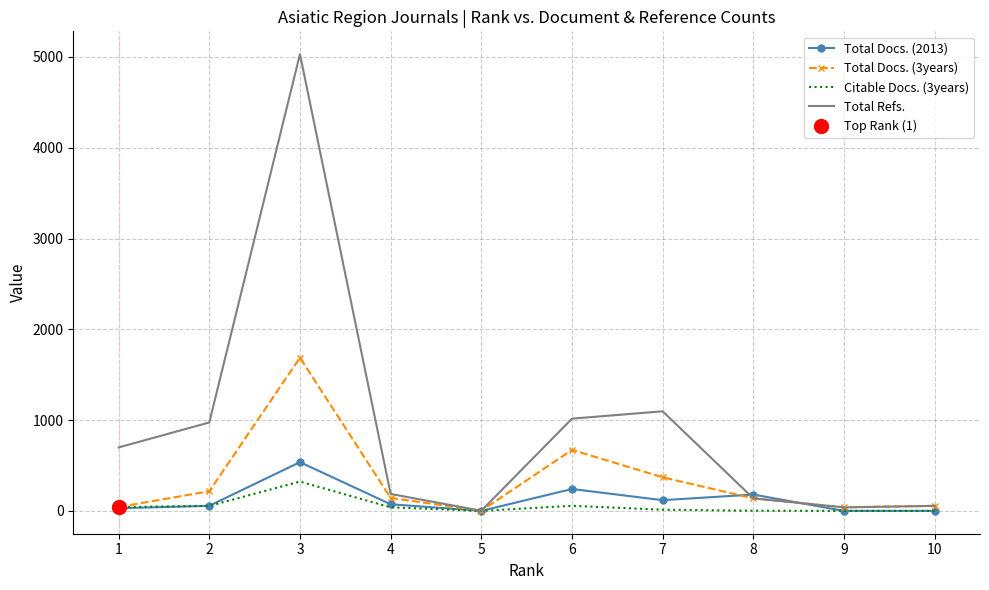

How many values in the Total Docs. (2013) series are below 73?

5